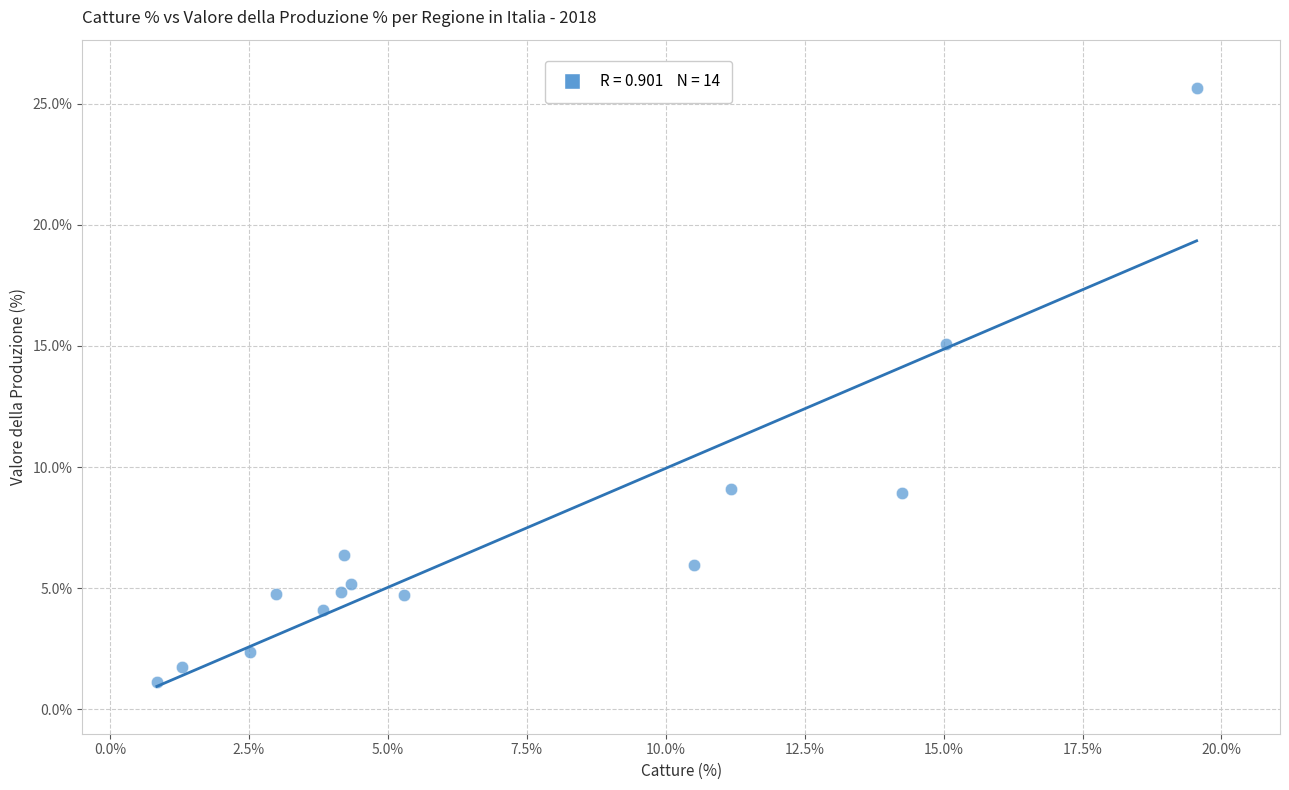

What Y value in the scatter plot is closest to 13?

15.1